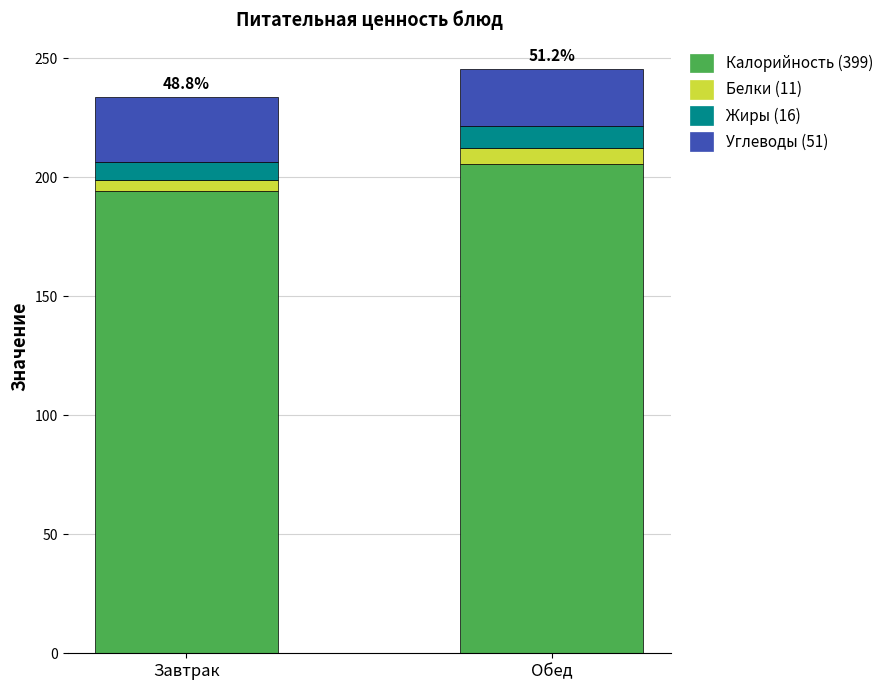

What is the total value across all series at Обед?

245.4